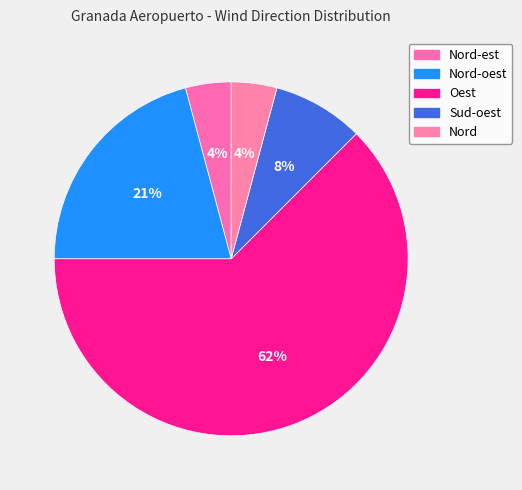

Rank the categories by value from lowest to highest.

Nord-est, Nord, Sud-oest, Nord-oest, Oest